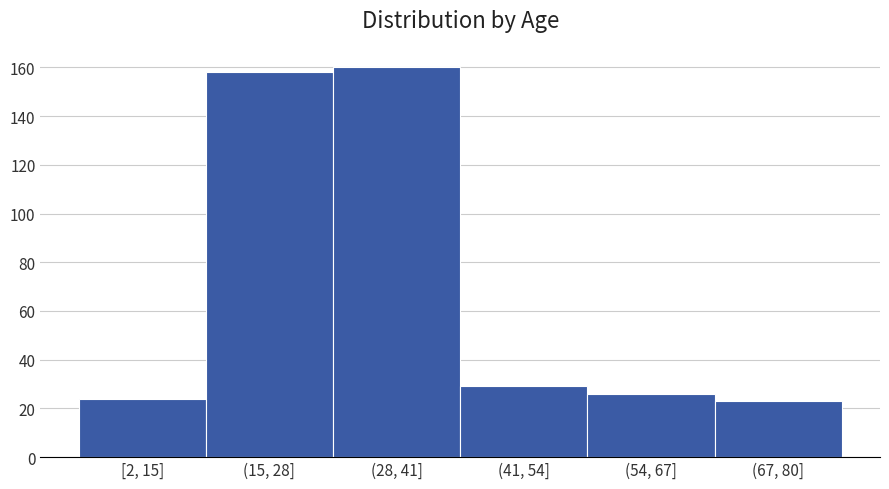

Reading left to right, list all the values displayed in this chart.

[2, 15]=24	(15, 28]=158	(28, 41]=160	(41, 54]=29	(54, 67]=26	(67, 80]=23